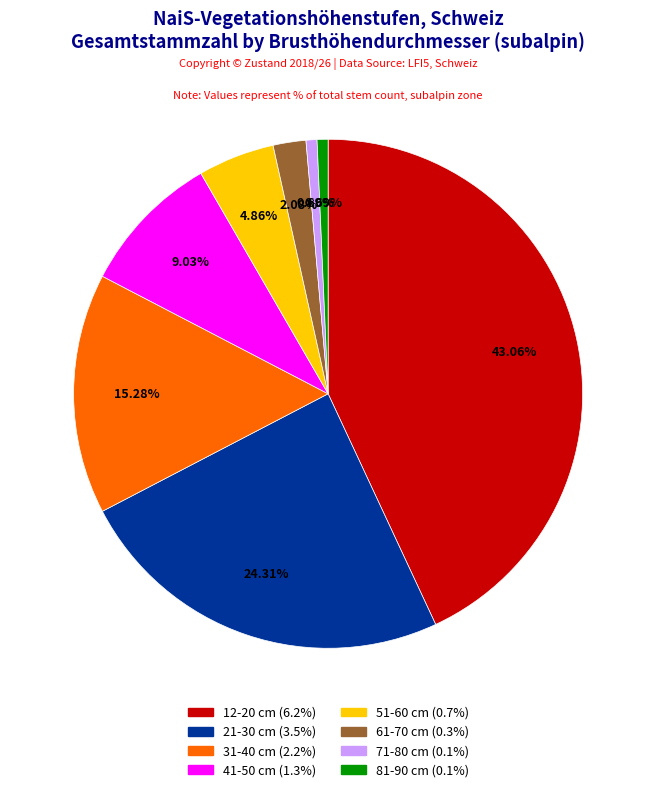

Does any single category account for the majority?

No